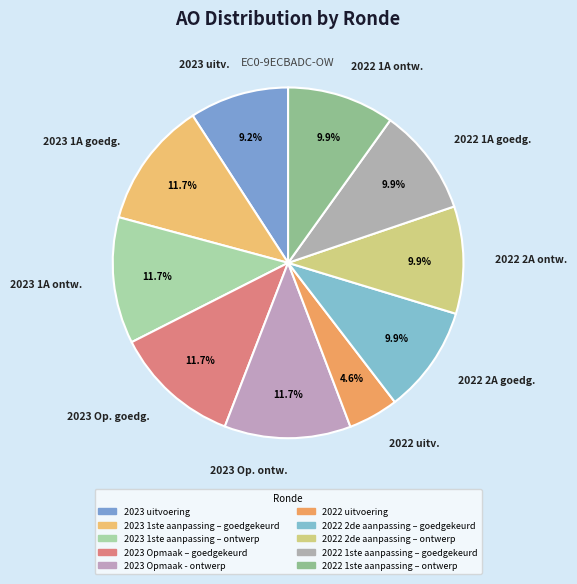

What is the ratio of the value at 2023 Op. ontw. to the value at 2022 2A goedg.?

1.2